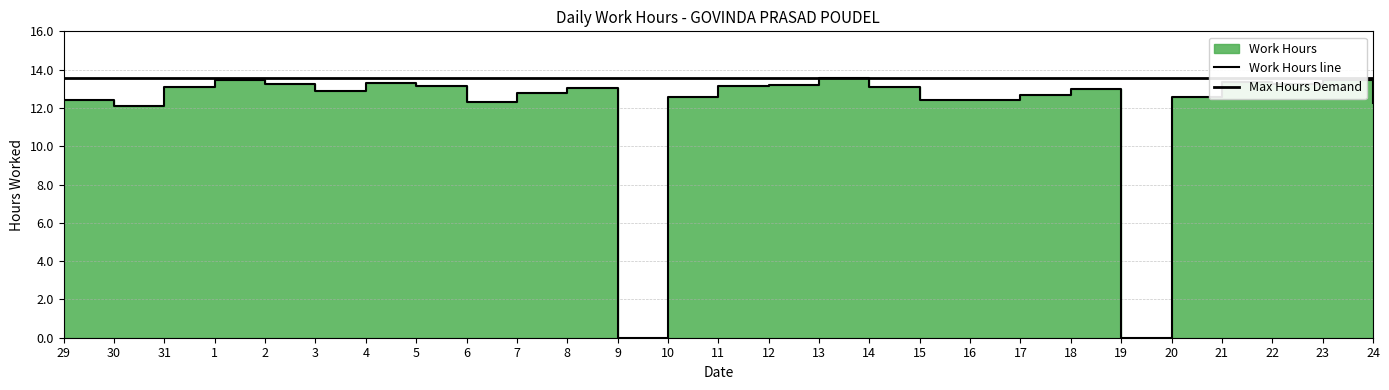

What is the label of the 19th point from the right?

6